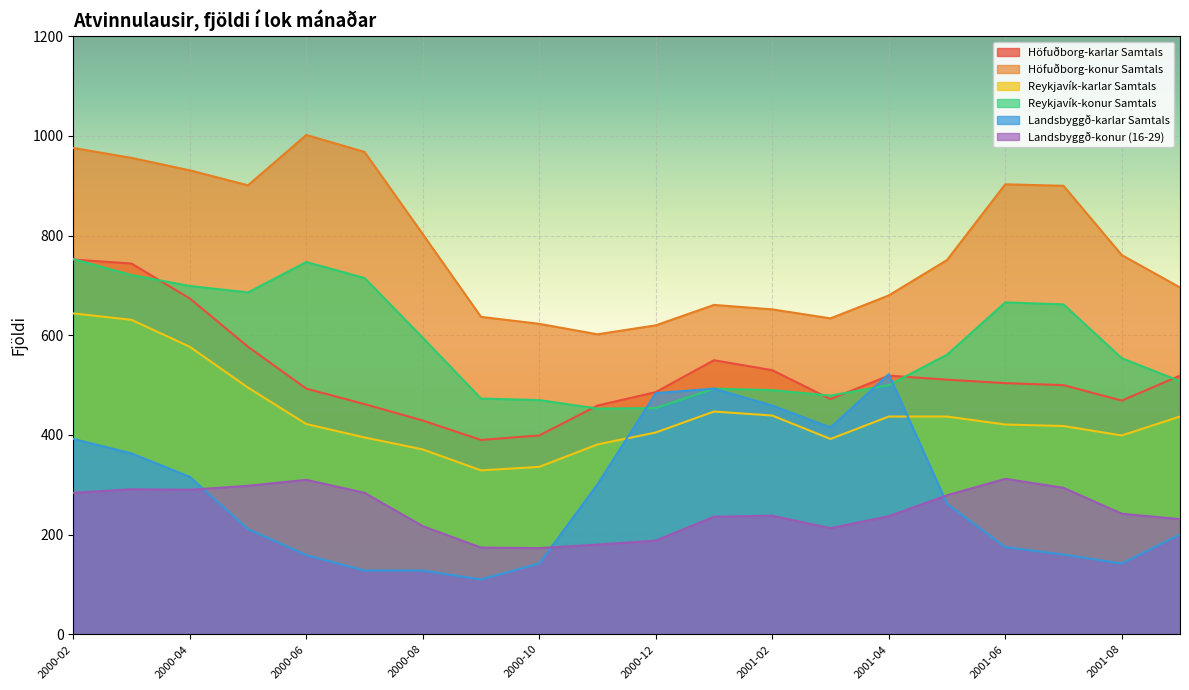

Is the value of Landsbyggð-konur (16-29) at 2000-02 greater than the value of Höfuðborg-konur Samtals at 2001-07?

No